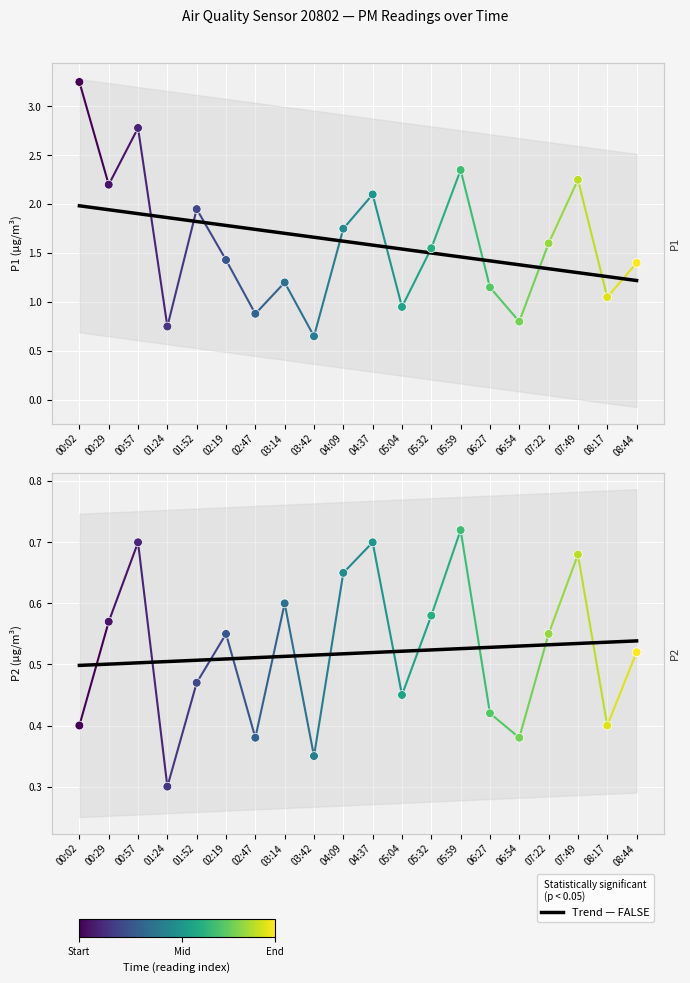

Which series contains the lowest Y value?

P2